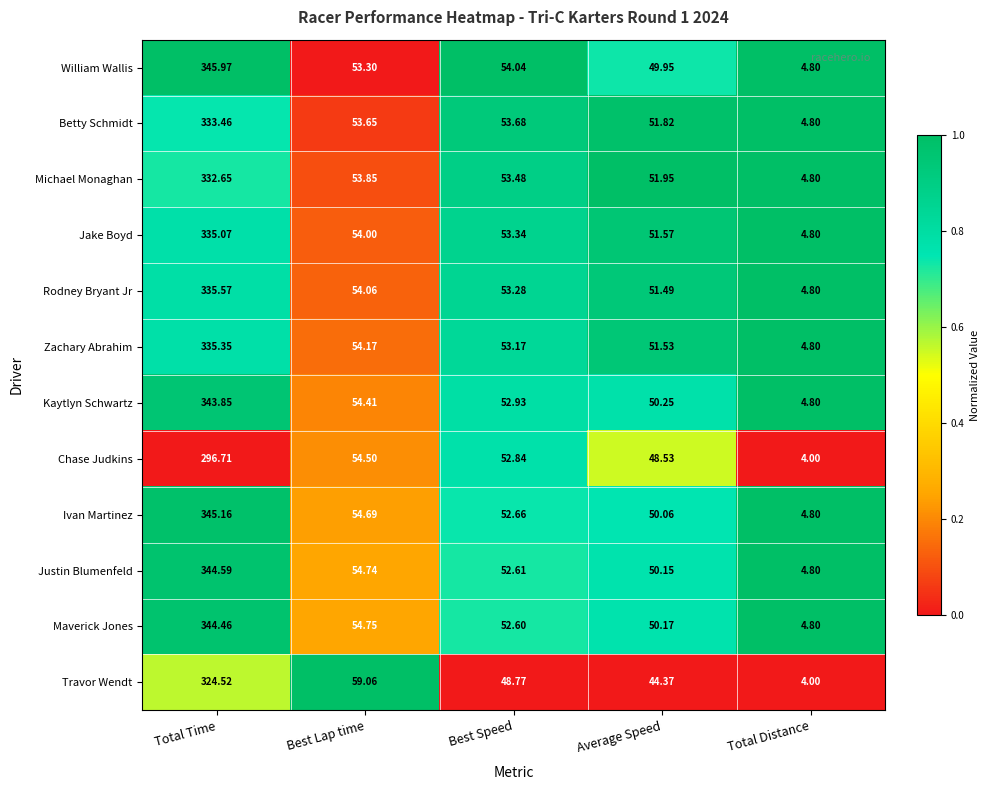

At which label does Betty Schmidt first exceed 53?

Total Time